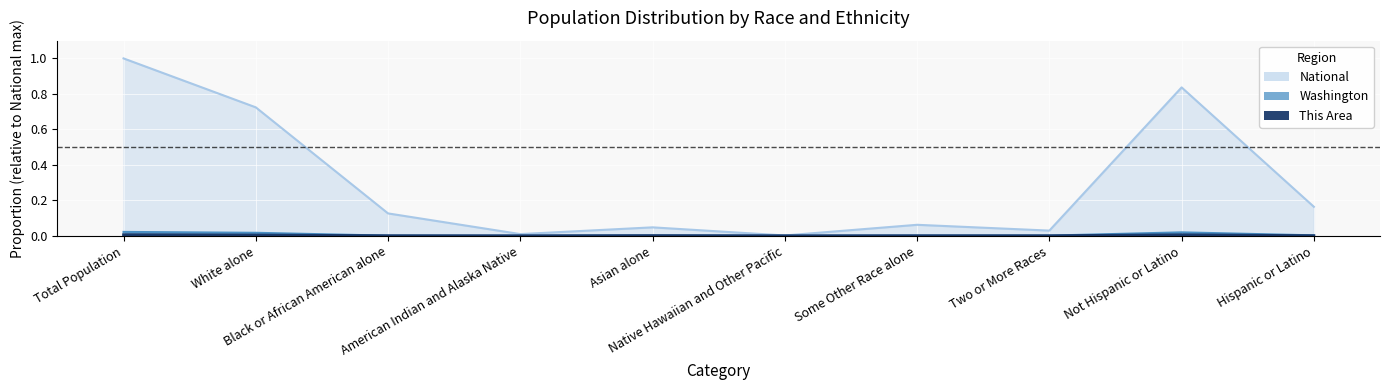

What is the maximum value shown in the chart?

1.0